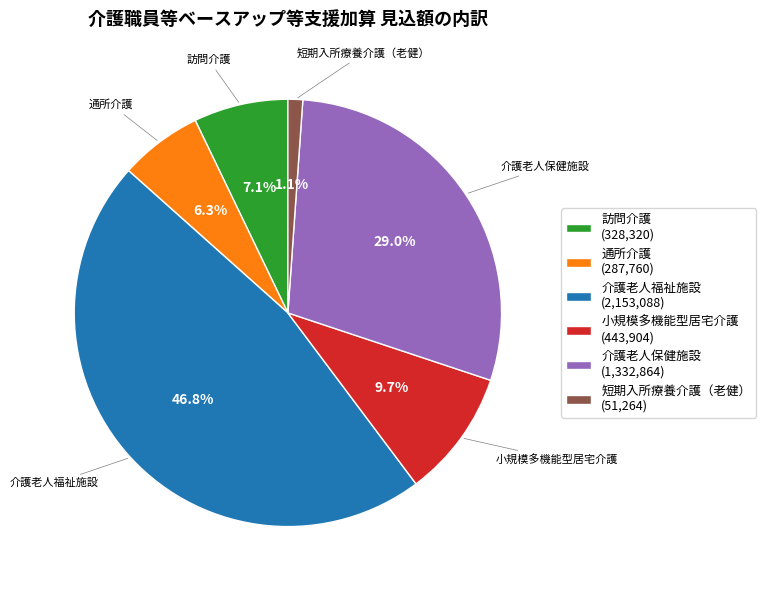

How many segments does this pie chart have?

6